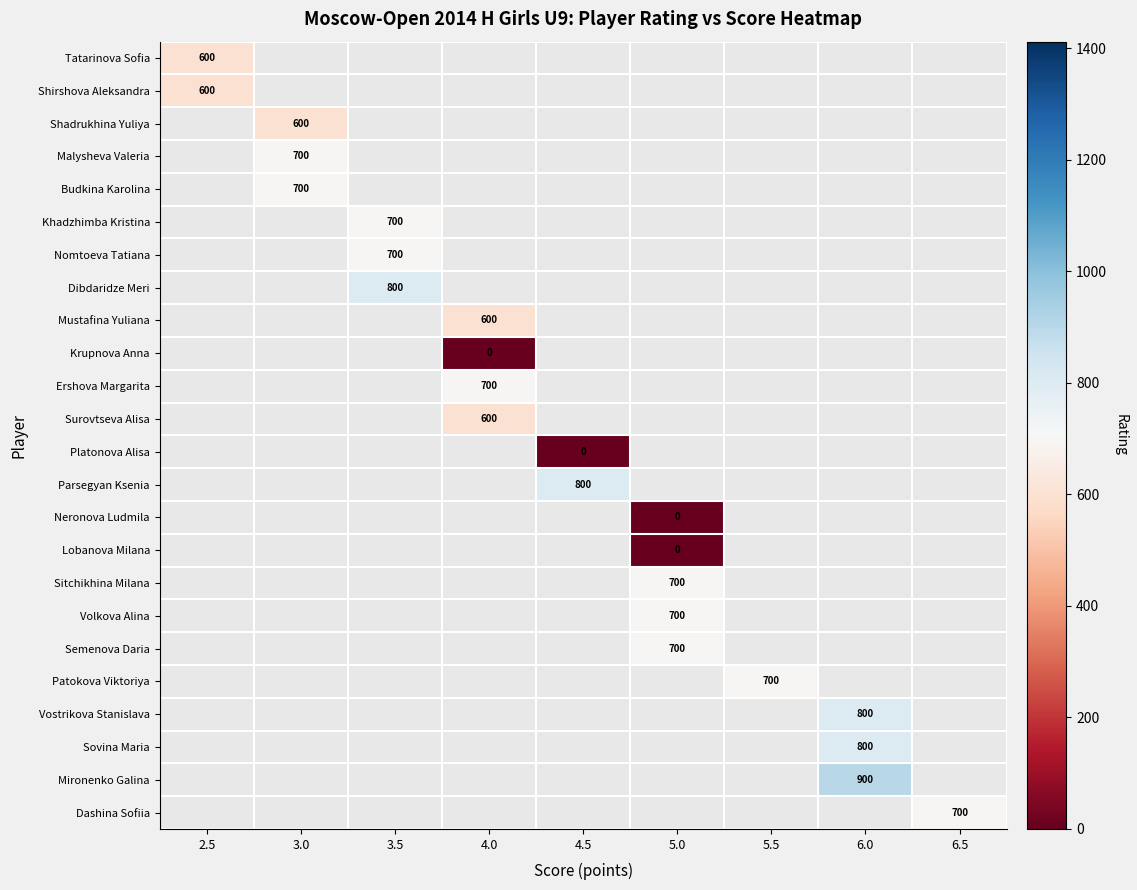

How many categories are shown in the chart?

9